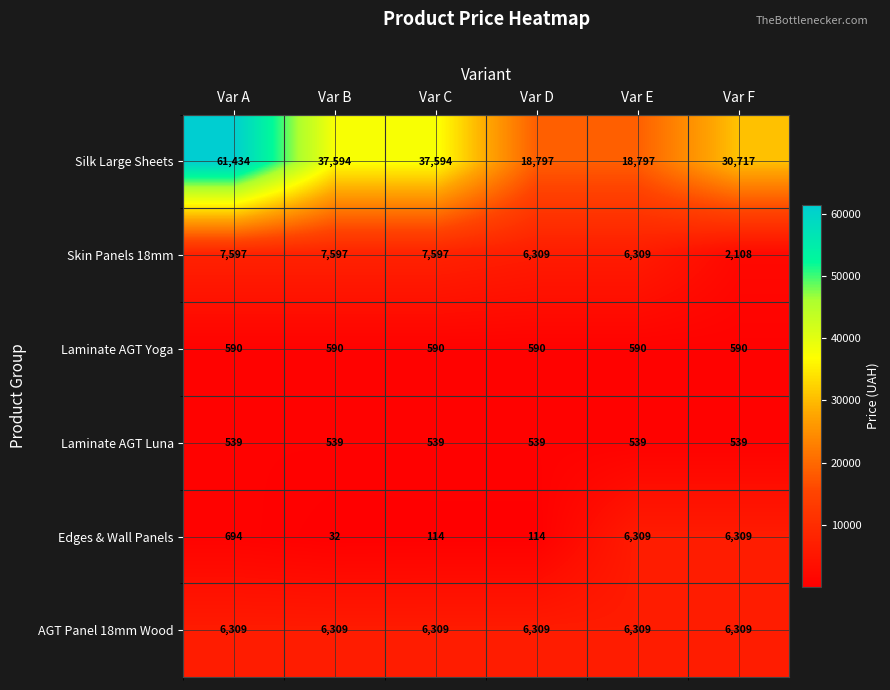

What is the approximate value of AGT Panel 18mm Wood at Var D?

6309